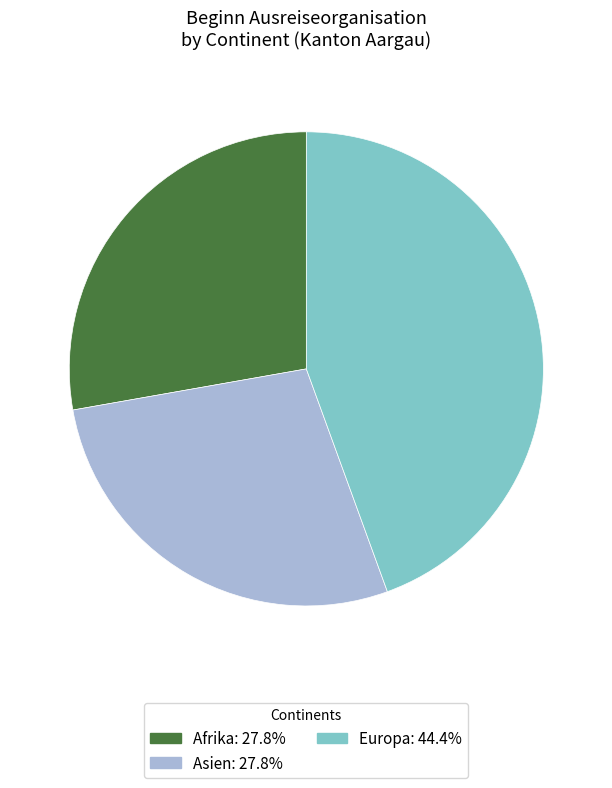

How many segments does this pie chart have?

3